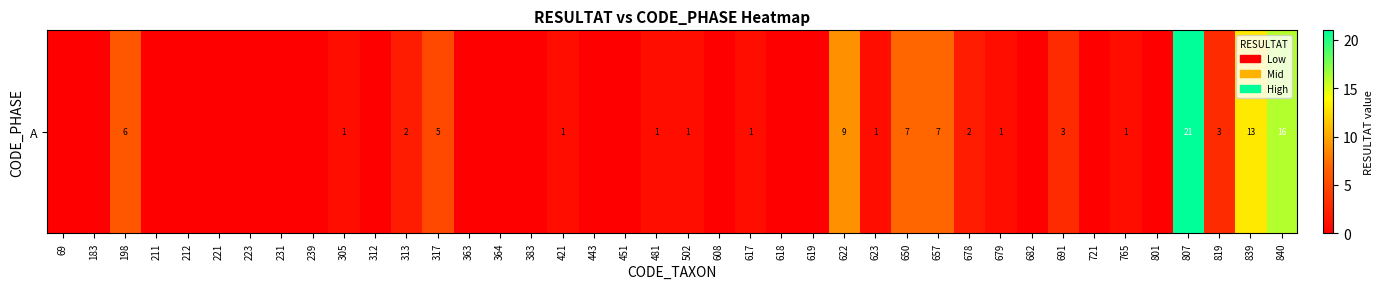

Where is the data nearest to the value 10?

622